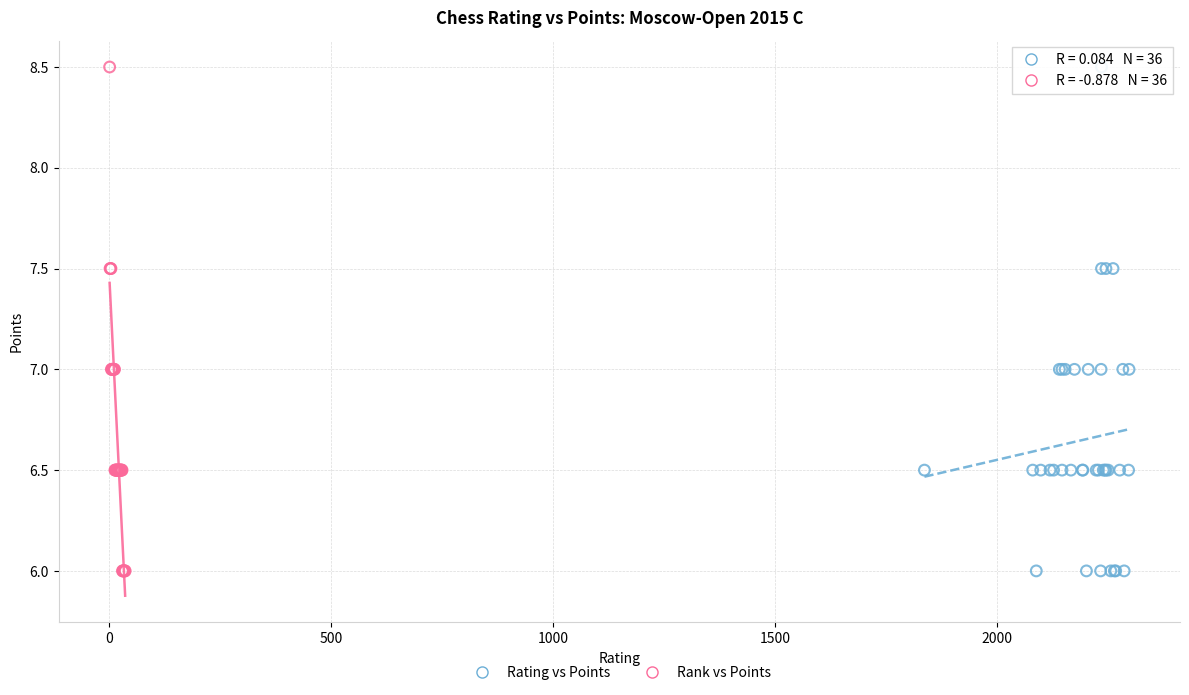

What are all the series names shown in the legend?

Rating vs Points, Rank vs Points